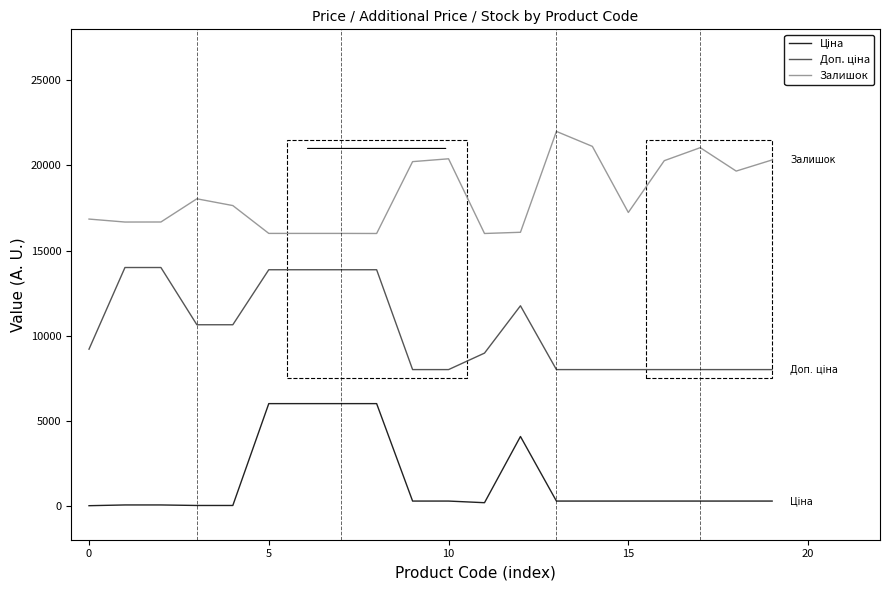

Which series has the largest total across all categories?

Залишок